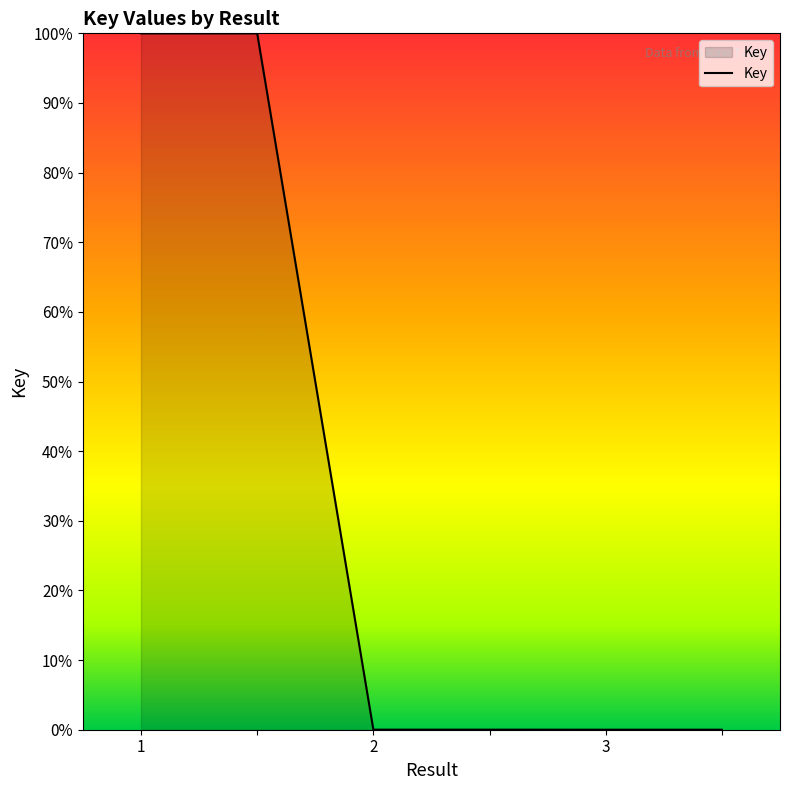

What is the maximum value shown in the chart?

100.0